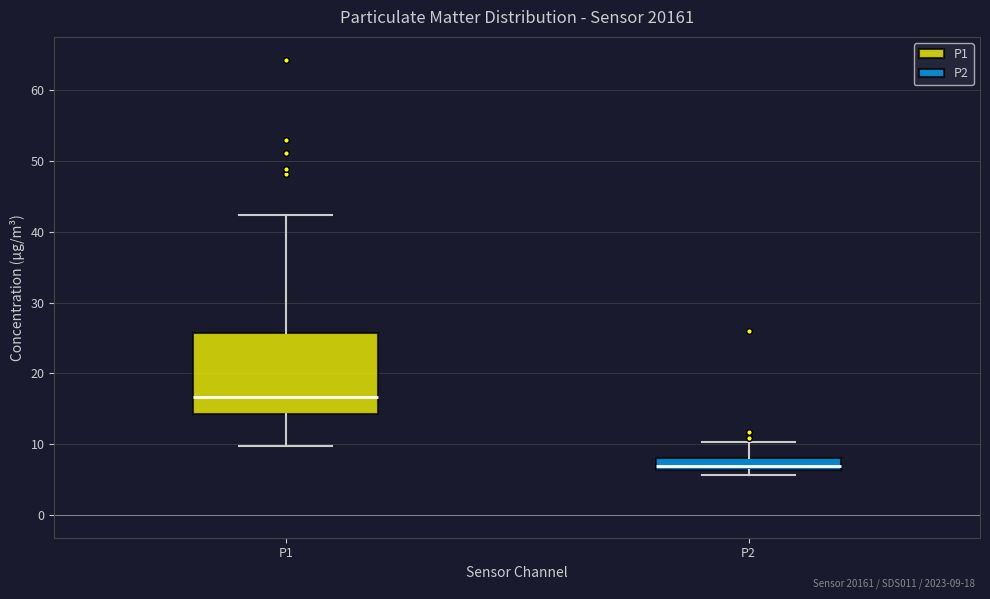

Reading left to right, transcribe this box plot: for each box, give where its median line is, the range the box spans, and where its two whiskers end, as read against the y-axis. The values are not printed on the chart, so give them approximately, as read against the axis.

P1: median 17, box 14 to 26, whiskers 10 to 42
P2: median 7, box 6 to 8, whiskers 6 (just below the box's lower edge) to 10